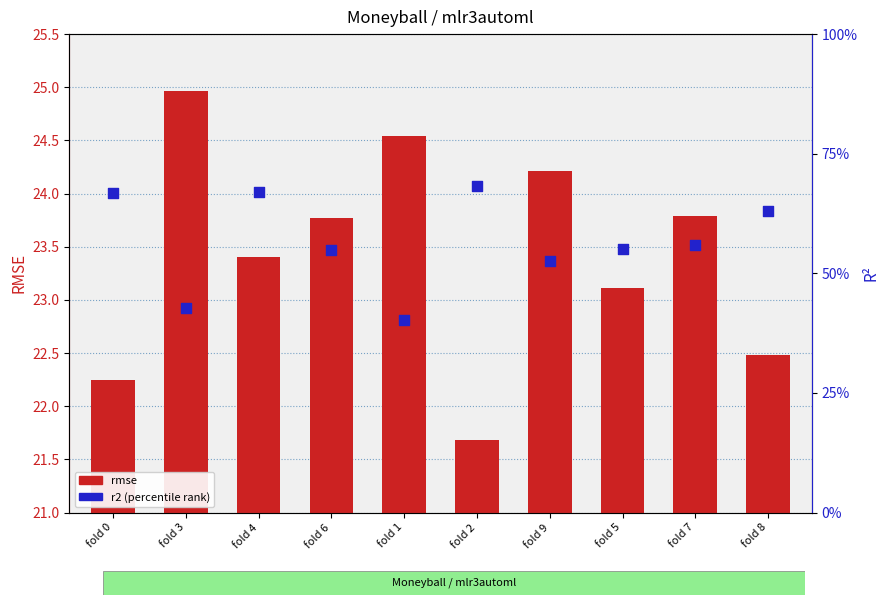

What is the total value across all series at fold 0?

23.2